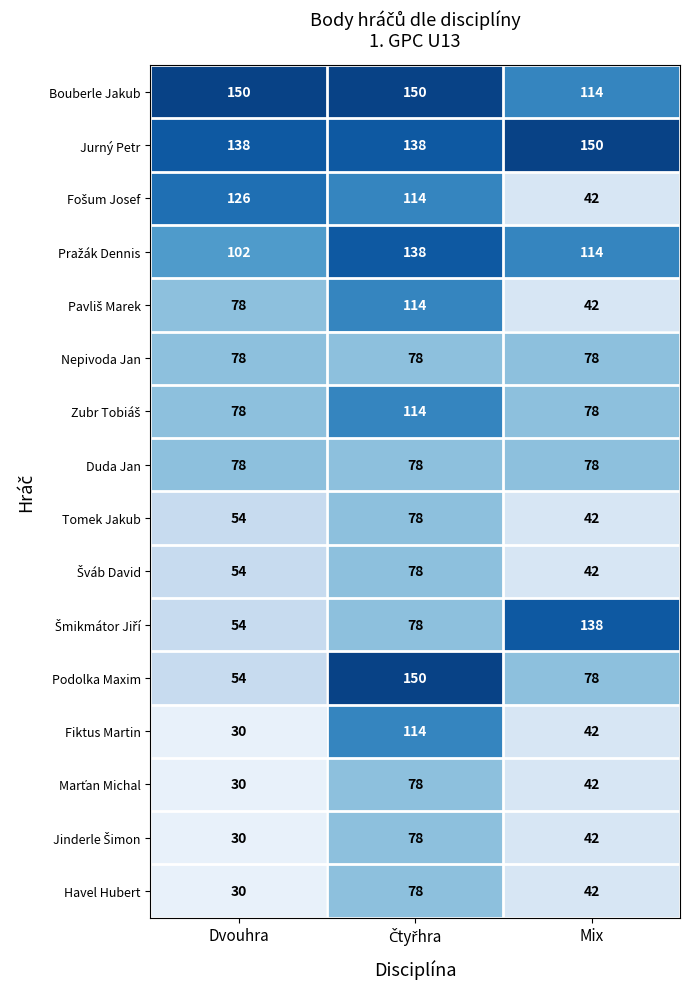

What is the maximum value shown in the chart?

150